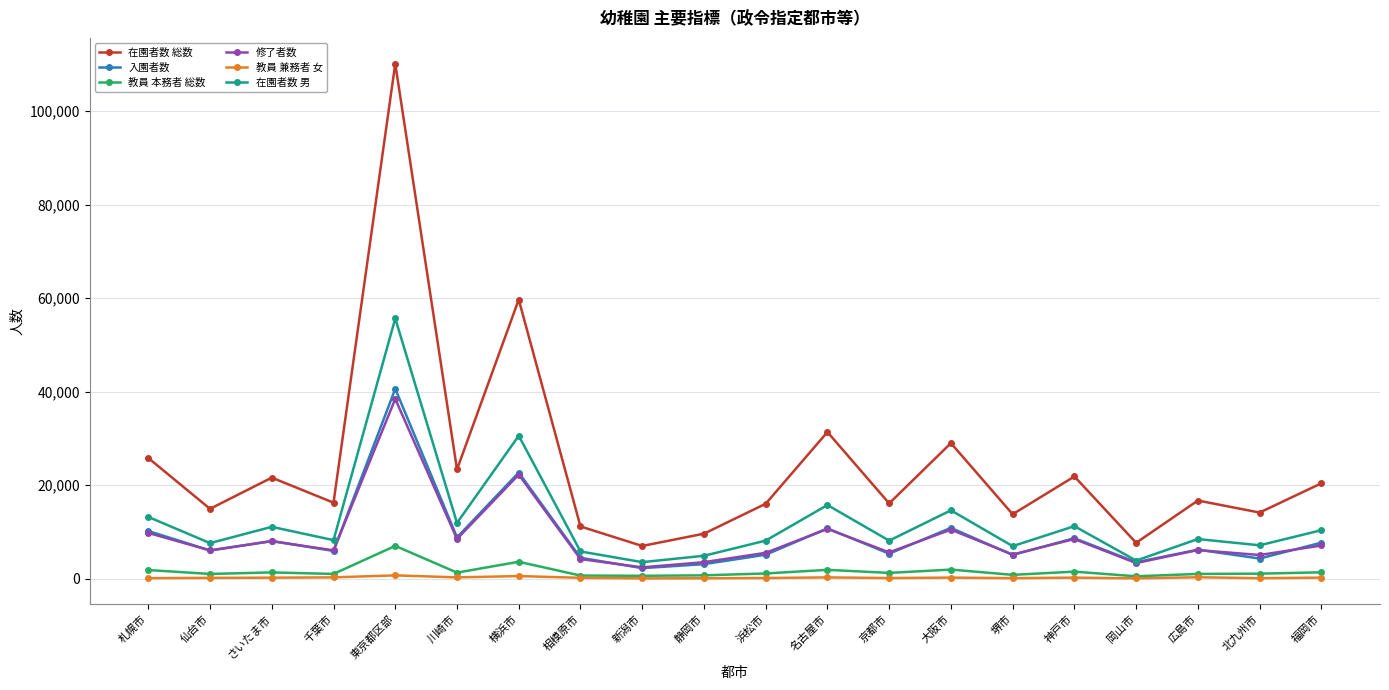

What is the greatest value displayed?

110197